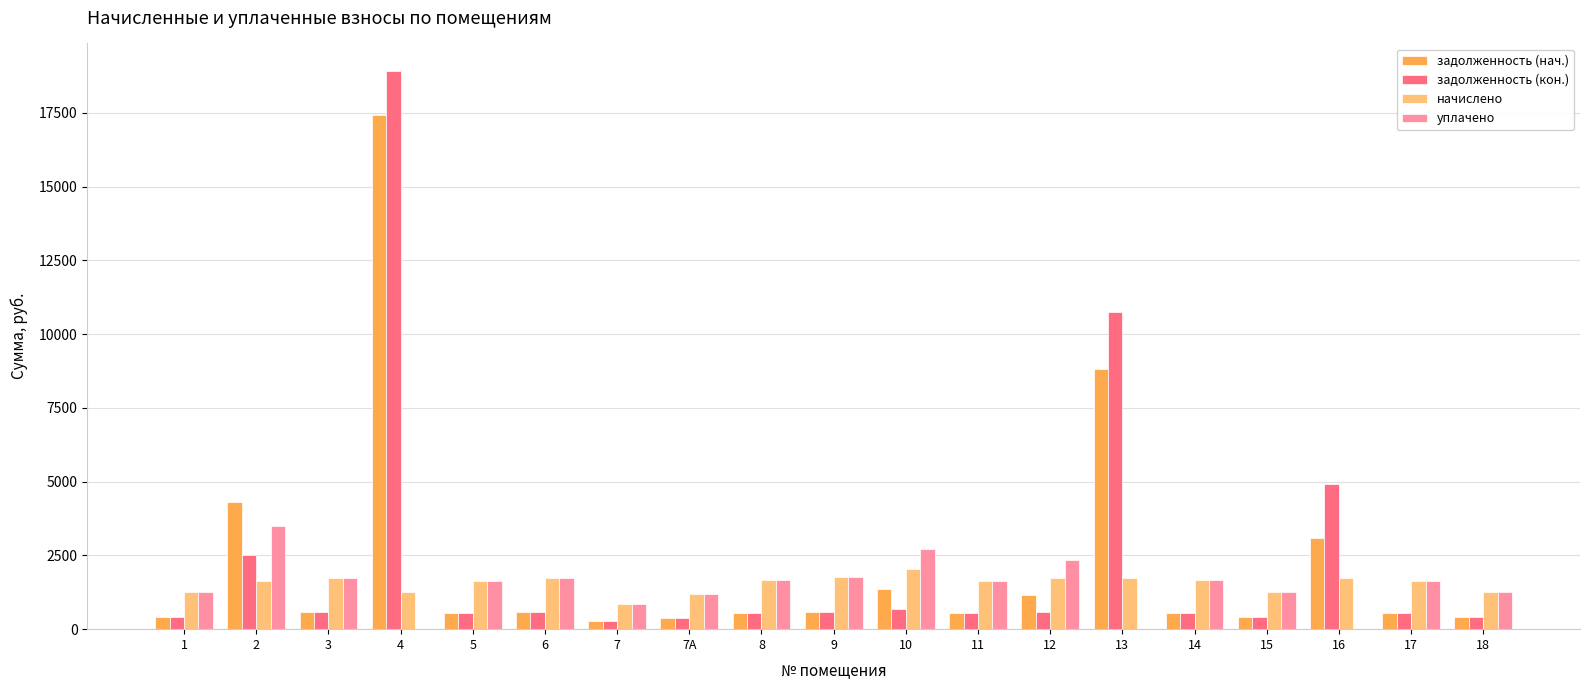

Which series changed the most between 4 and 10?

задолженность (кон.)